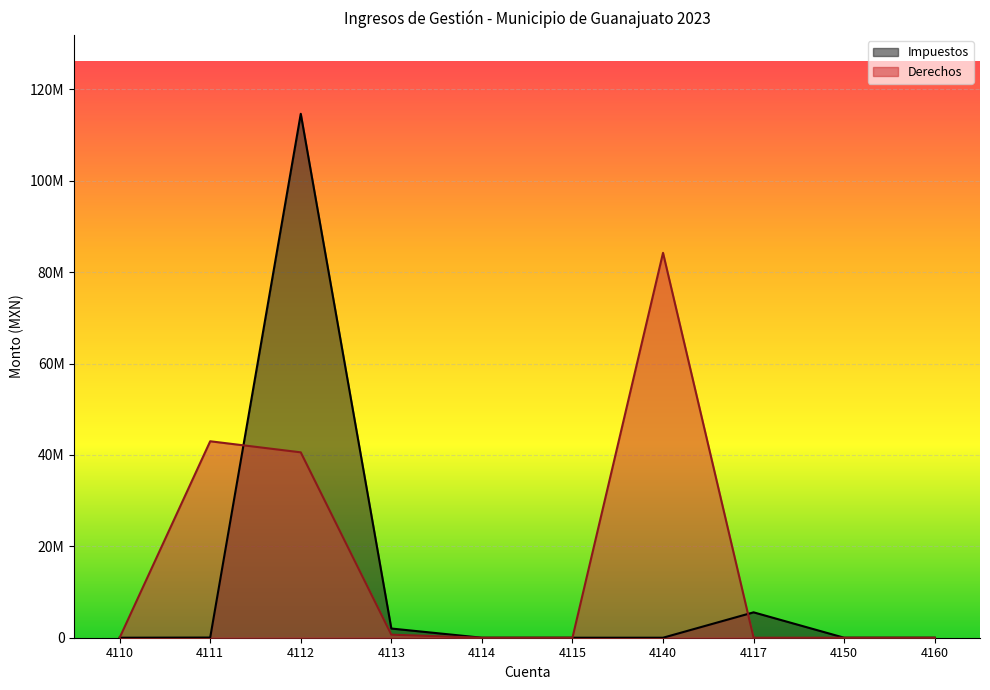

What position from the left is 4160?

10